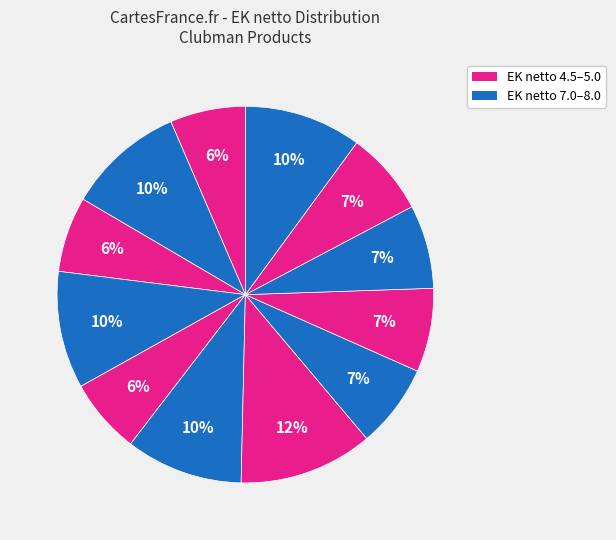

How many slices are in this pie chart?

12